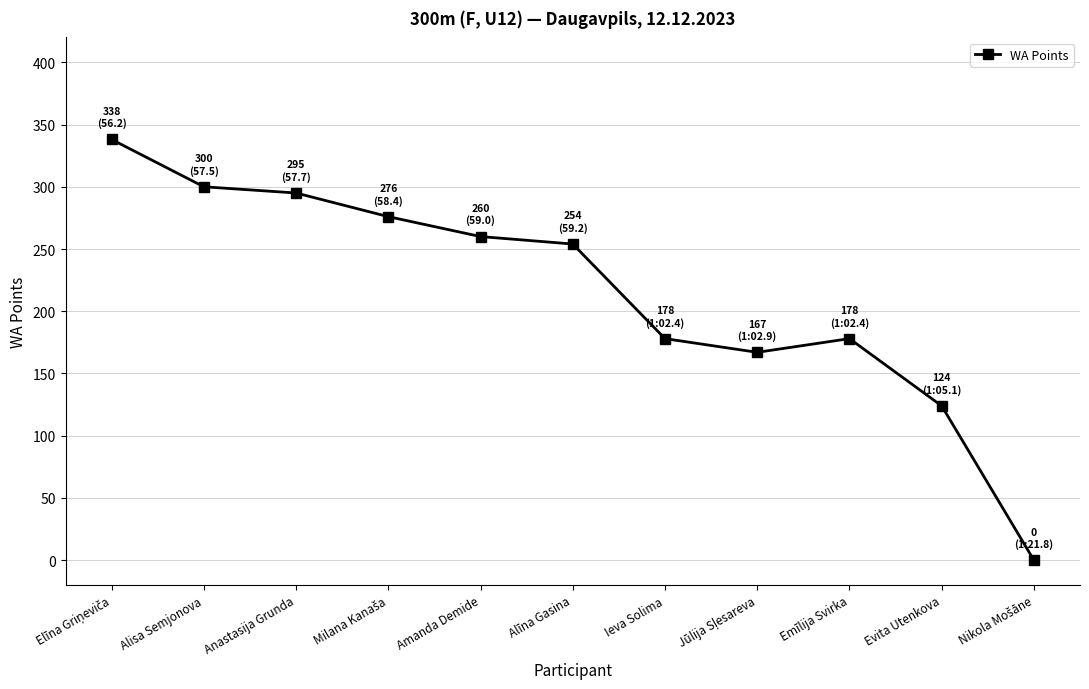

How many categories are shown in the chart?

11